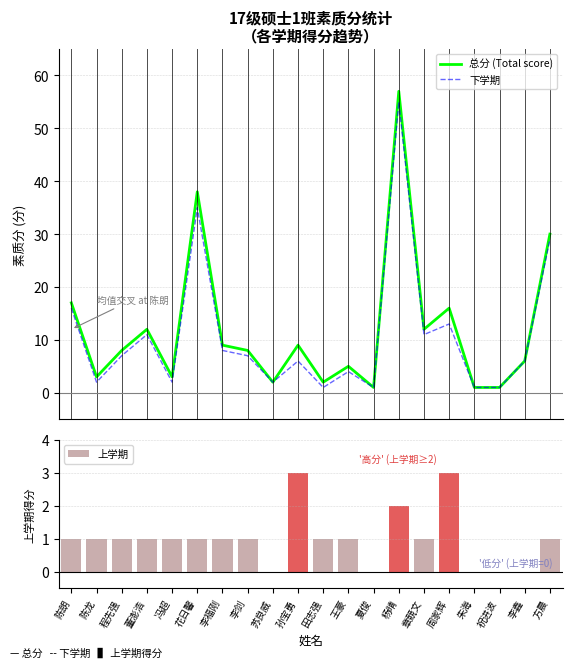

Reading left to right, transcribe all the data shown in this chart.

总分 (Total score): 陈朗=17	陈龙=3	程先强=8	董澎浩=12	冯超=3	花日馨=38	李福刚=9	李剑=8	苏良威=2	孙宝勇=9	田志强=2	王豪=5	夏俊=1	杨晴=57	章競文=12	周家辉=16	朱海=1	祝进波=1	李鑫=6	方晨=30
下学期: 陈朗=16	陈龙=2	程先强=7	董澎浩=11	冯超=2	花日馨=35	李福刚=8	李剑=7	苏良威=2	孙宝勇=6	田志强=1	王豪=4	夏俊=1	杨晴=55	章競文=11	周家辉=13	朱海=1	祝进波=1	李鑫=6	方晨=29
上学期: 陈朗=1	陈龙=1	程先强=1	董澎浩=1	冯超=1	花日馨=1	李福刚=1	李剑=1	苏良威=0	孙宝勇=3	田志强=1	王豪=1	夏俊=0	杨晴=2	章競文=1	周家辉=3	朱海=0	祝进波=0	李鑫=0	方晨=1